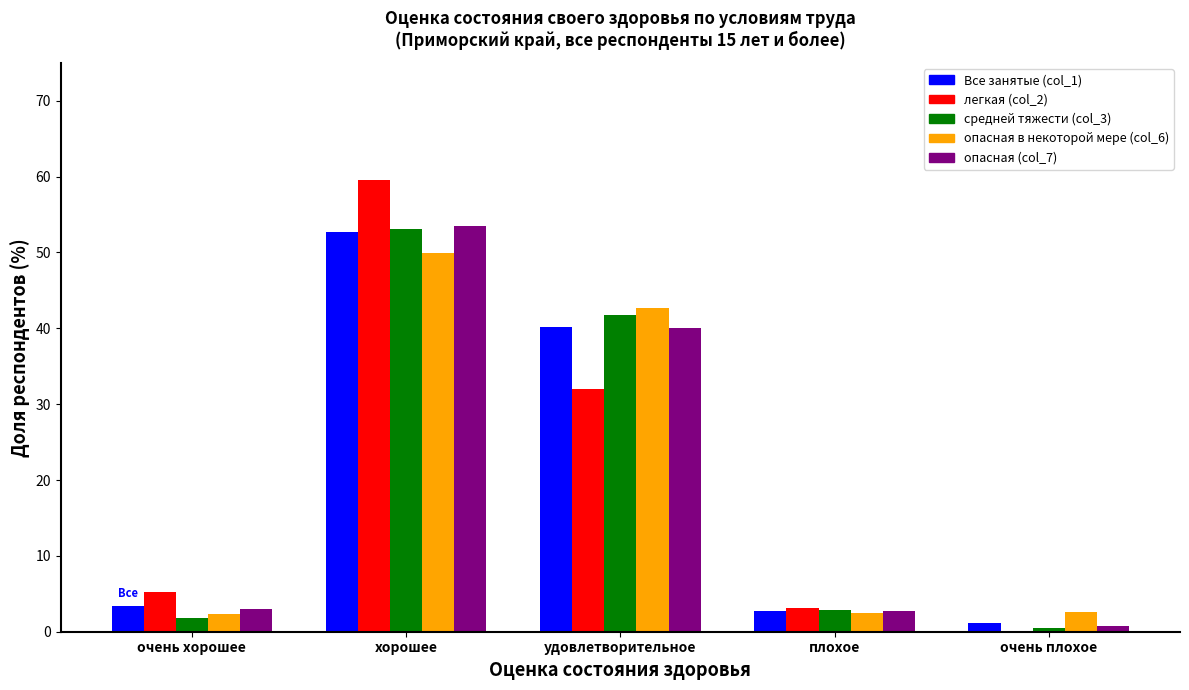

Which category has the highest value in the Все занятые (col_1) series?

хорошее